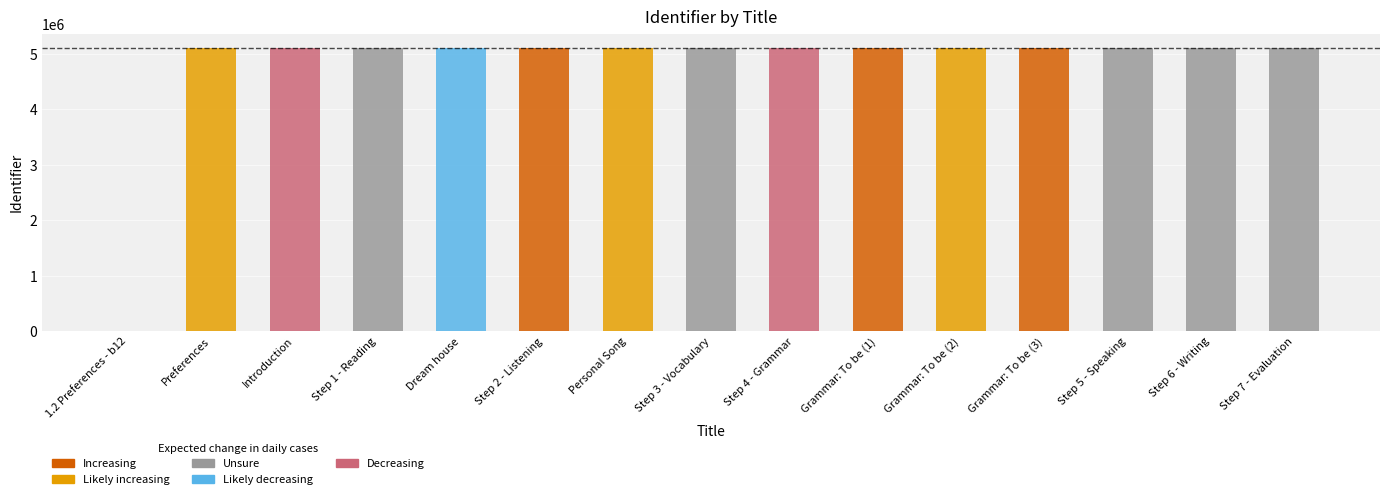

What is the change in value from Introduction to Step 7 - Evaluation?

+20